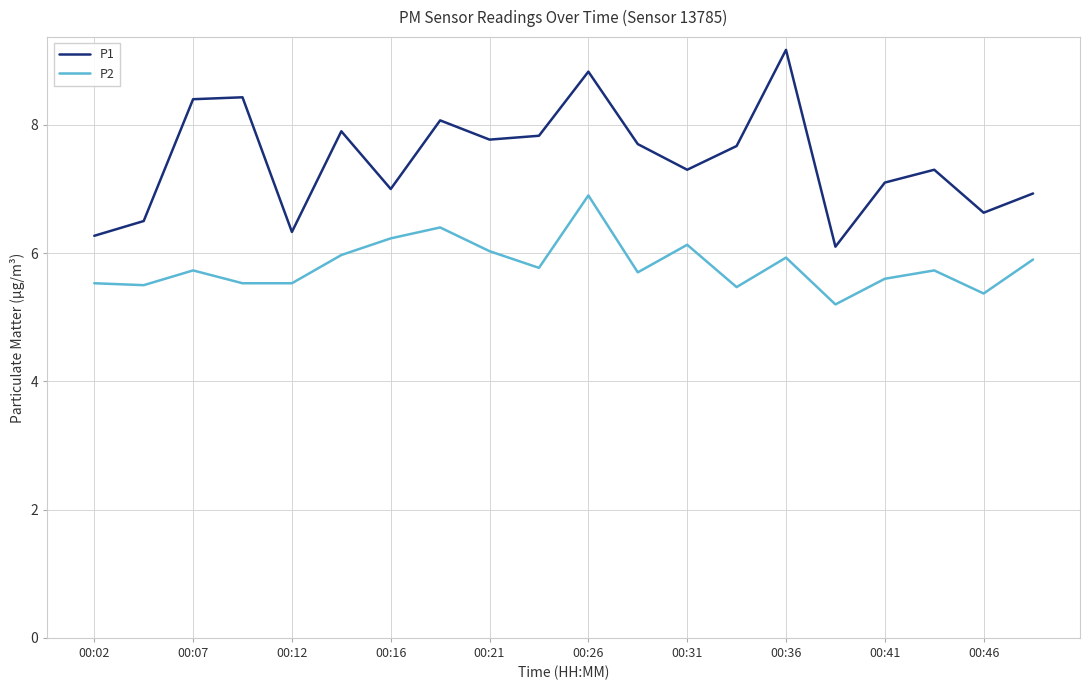

What is the sum of all P2 values?

116.2